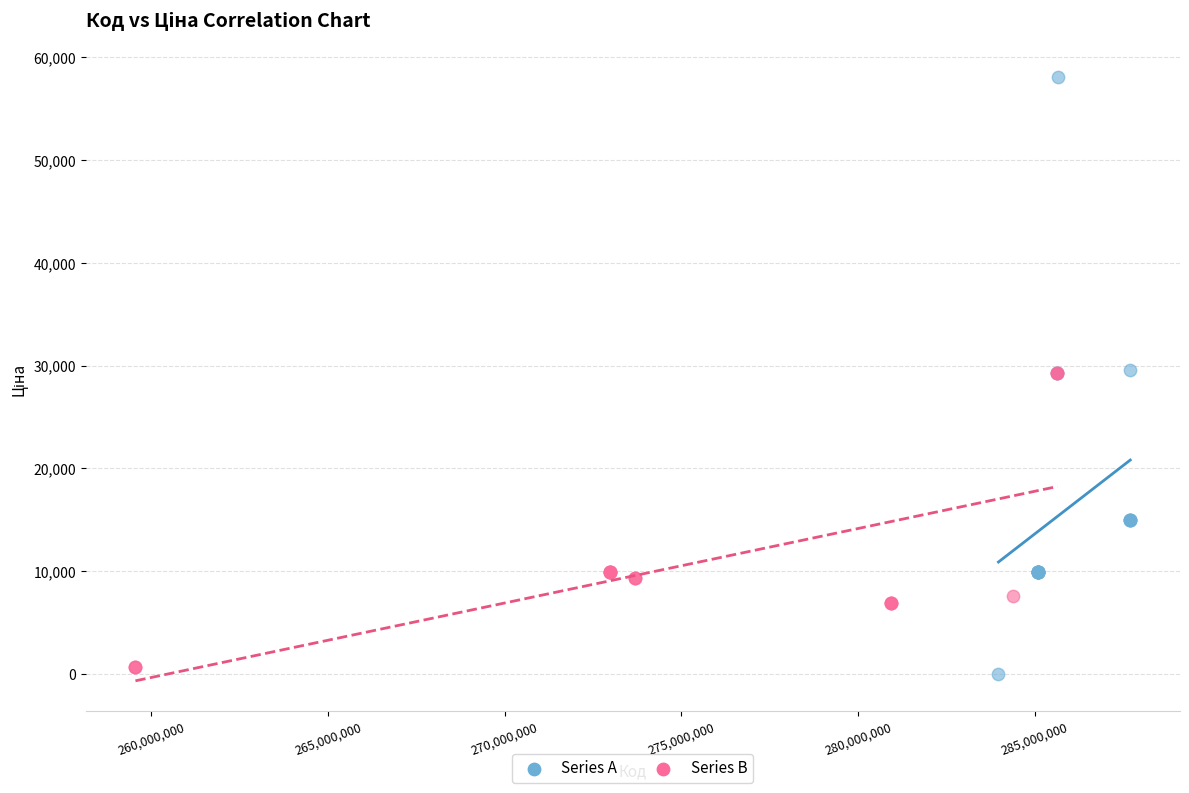

Which series has the largest Y range (max minus min)?

Series A